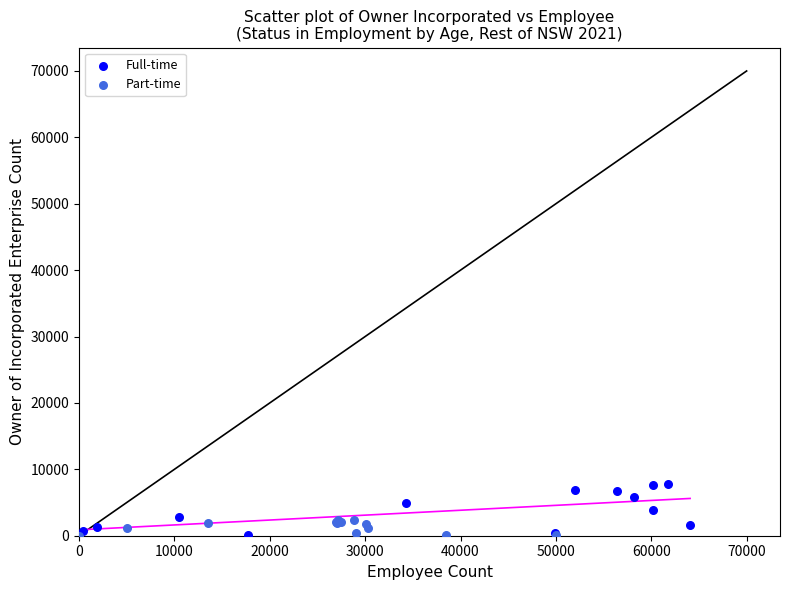

Which series has the widest spread of Y values?

Full-time